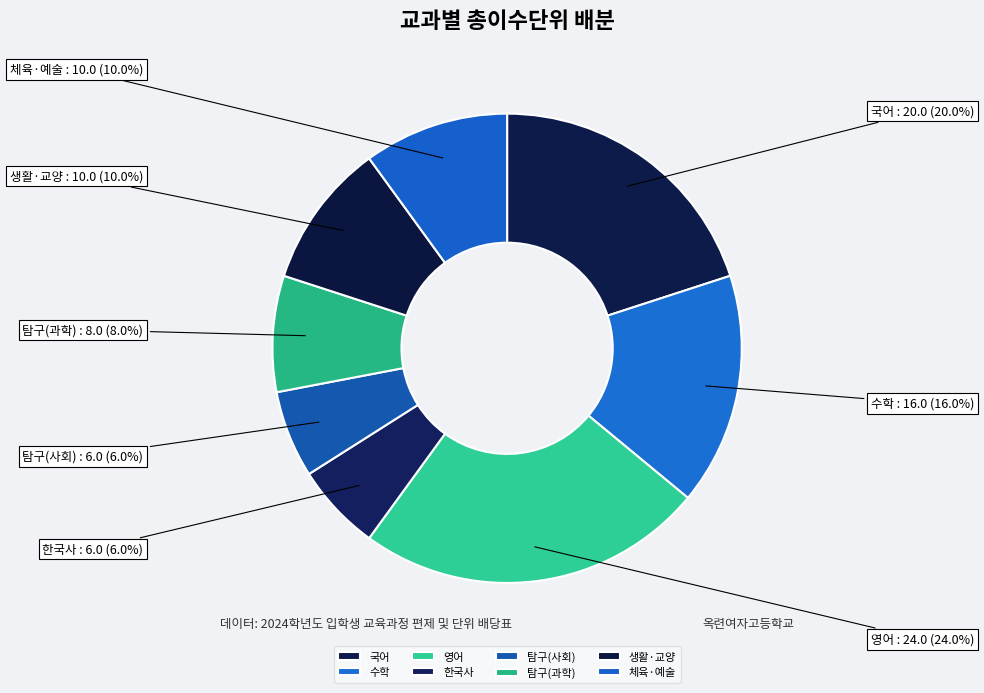

Does 수학 represent more than half of the total?

No